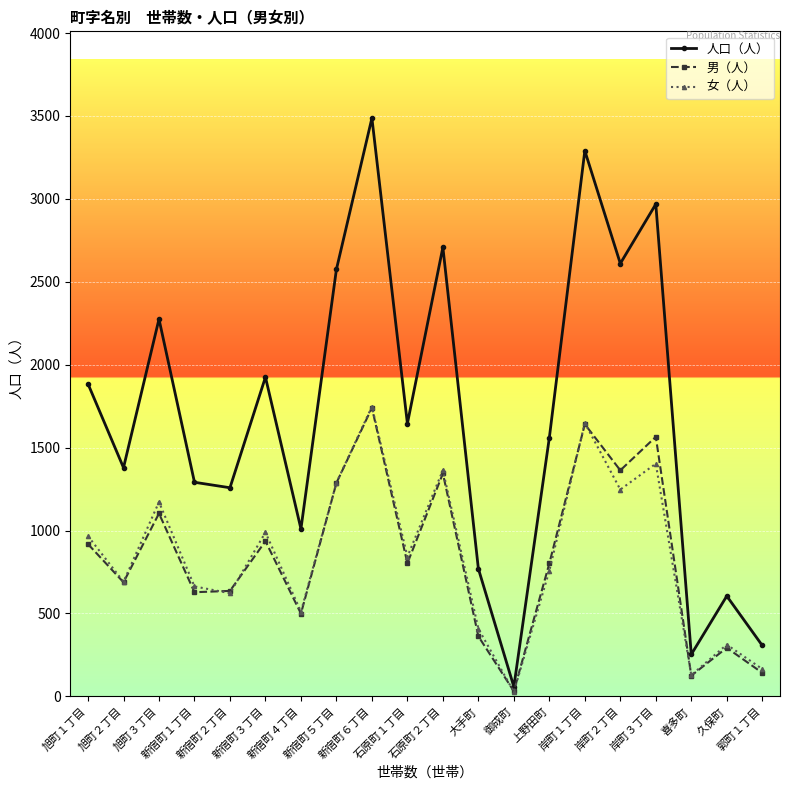

Between 石原町２丁目 and 上野田町, which series saw the biggest shift?

人口（人）